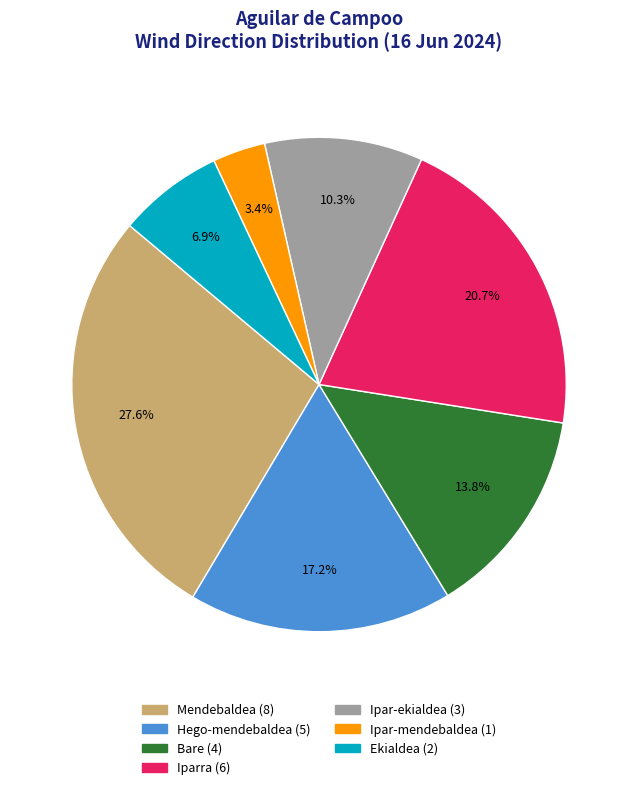

To the nearest percent, what percentage of the pie is Ipar-ekialdea?

10%